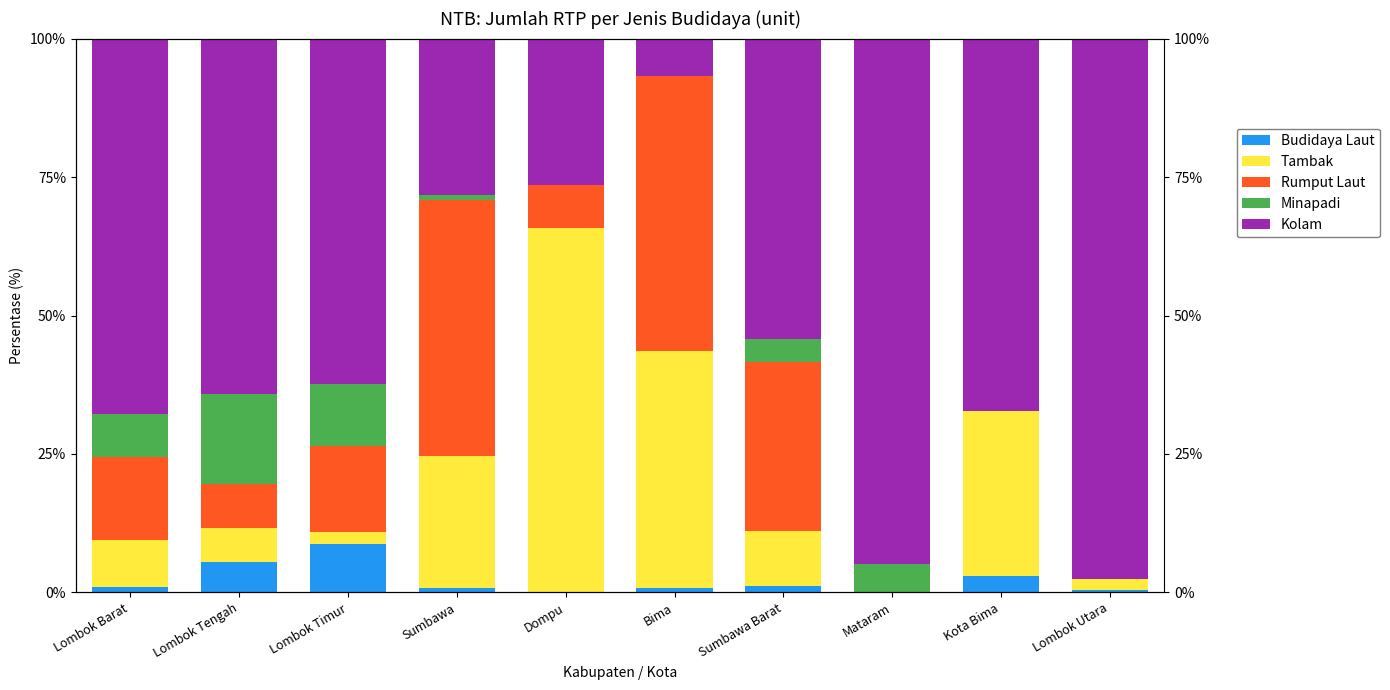

The value of Kolam at Lombok Tengah is 108.4. True or false?

False